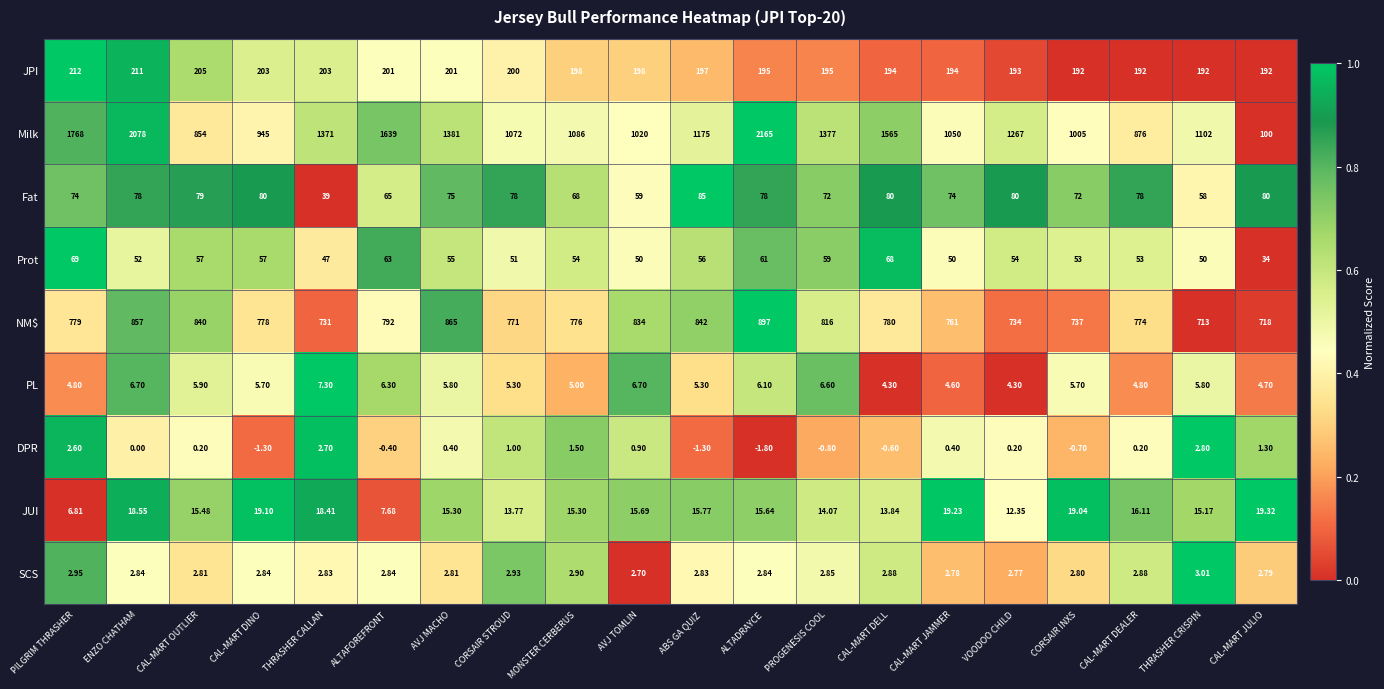

Which label corresponds to the smallest value in the chart?

ALTADRAYCE